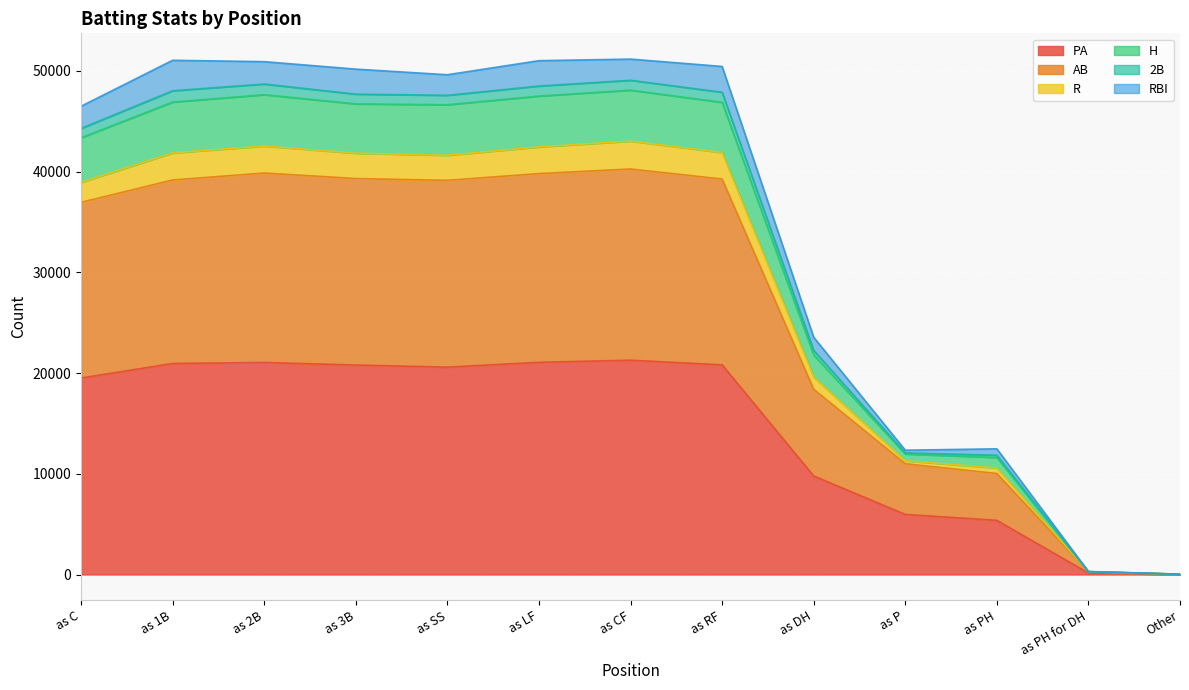

Where is PA nearest to the value 10646?

as DH